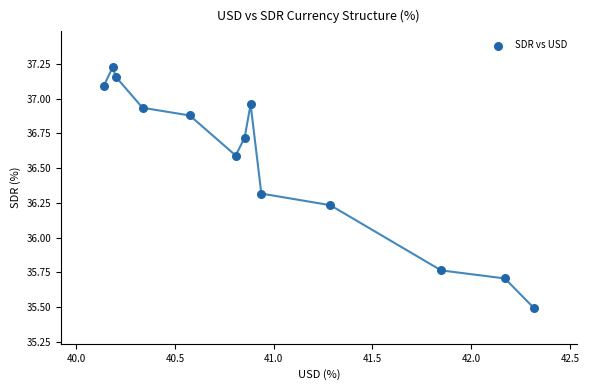

What is the range of X values (max minus min)?

2.2